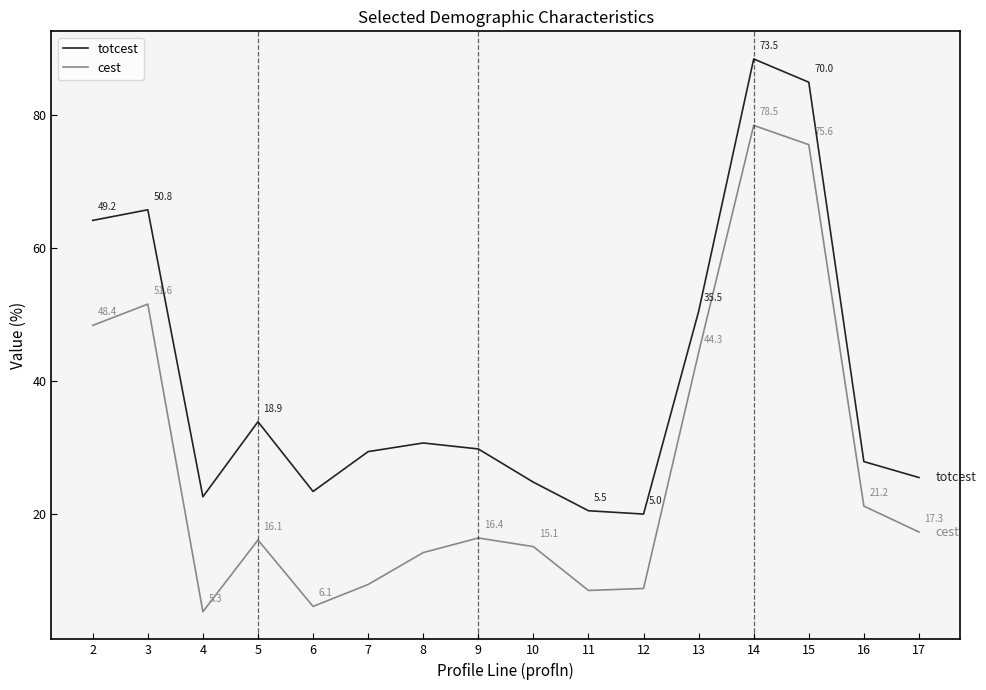

What is the difference between the maximum and minimum values in the cest series?

73.2